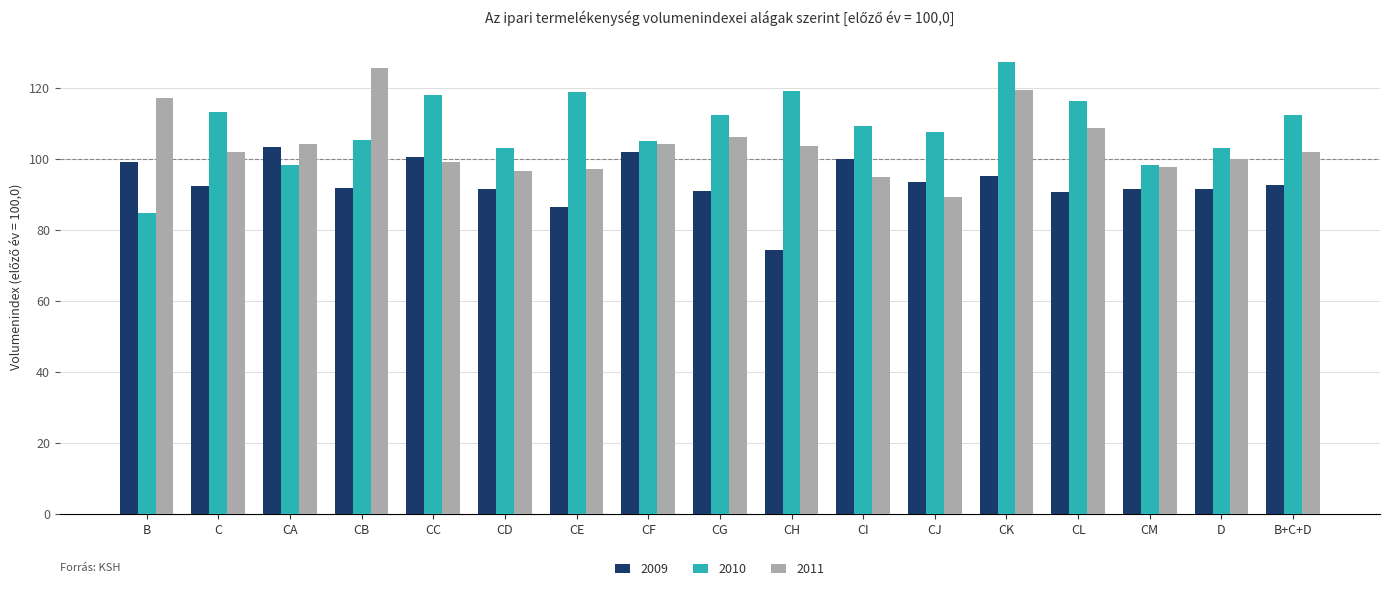

Rank the series by their average value, from lowest to highest.

2009, 2011, 2010